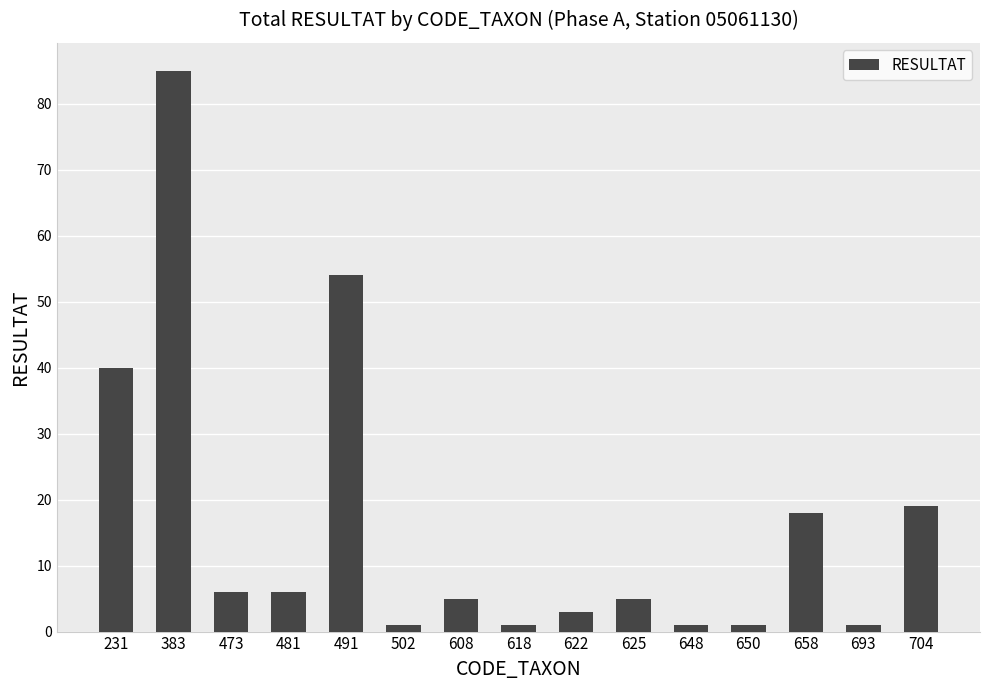

What is the change in value from 231 to 622?

-37